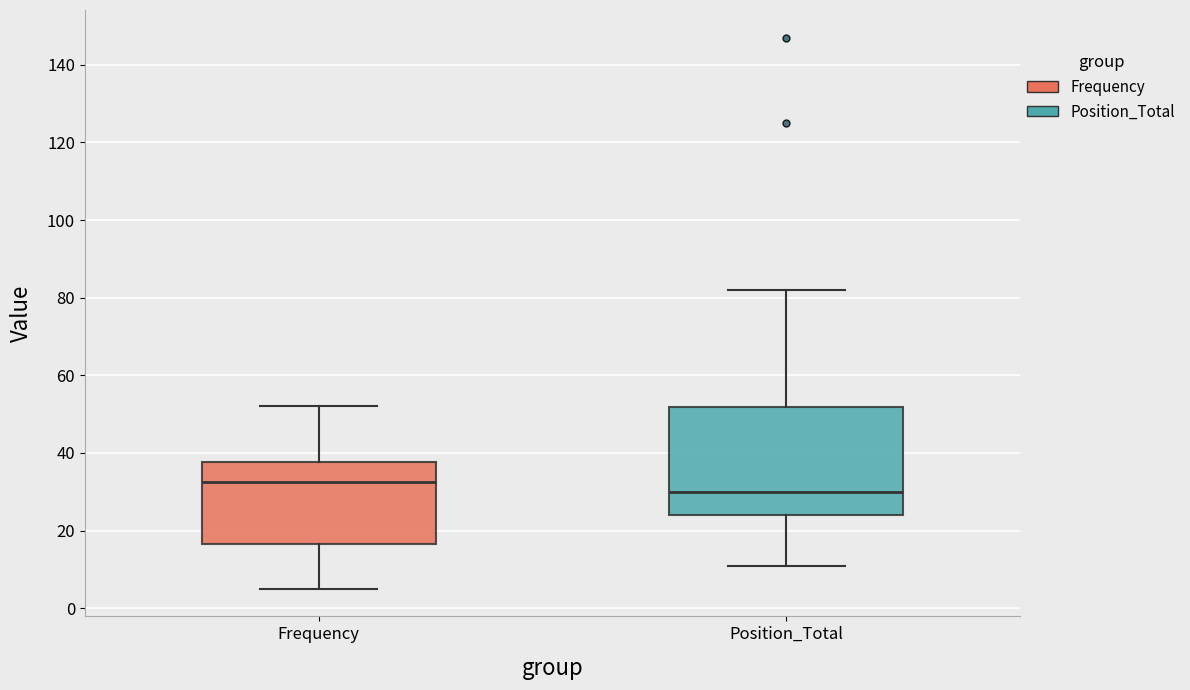

Reading left to right, transcribe this box plot: for each box, give where its median line is, the range the box spans, and where its two whiskers end, as read against the y-axis. The values are not printed on the chart, so give them approximately, as read against the axis.

Frequency: median 32, box 16 to 38, whiskers 6 to 52
Position_Total: median 30, box 24 to 52, whiskers 12 to 82